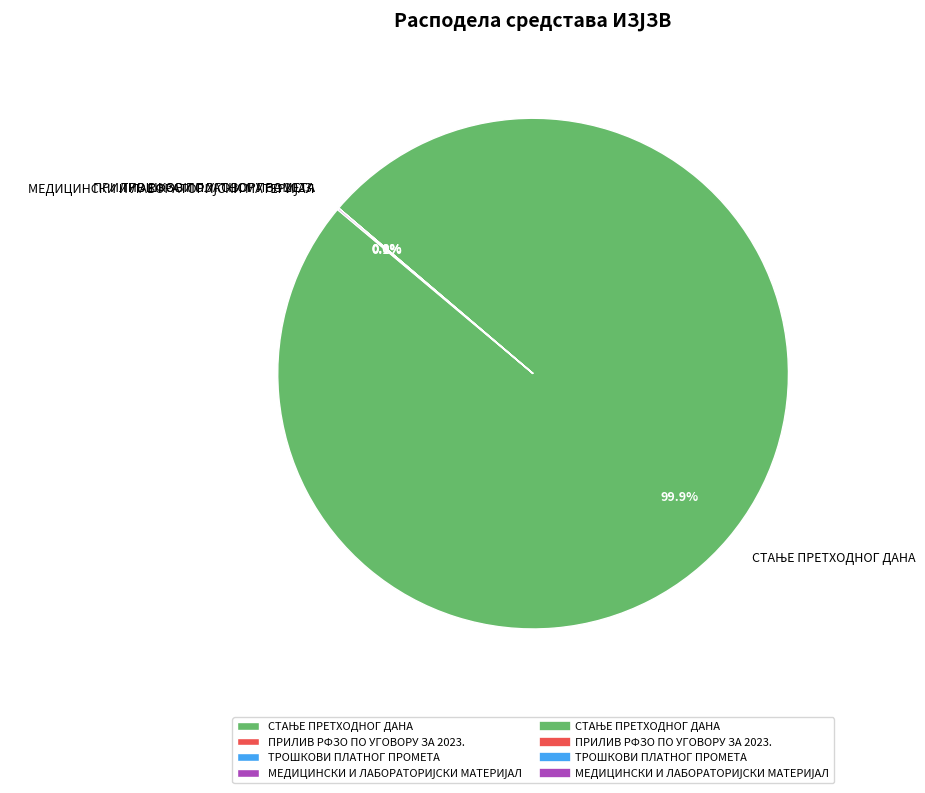

Does any single category account for the majority?

Yes